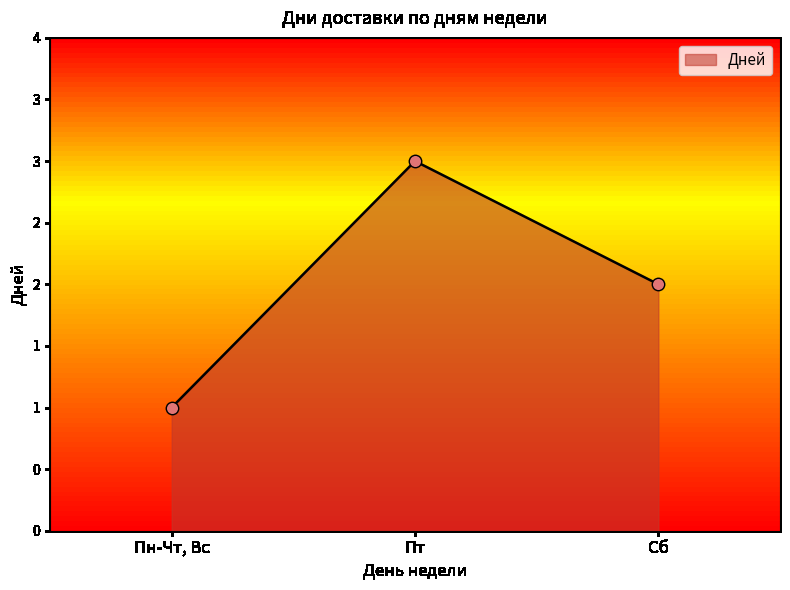

Between Сб and Пн-Чт, Вс, which is larger?

Сб